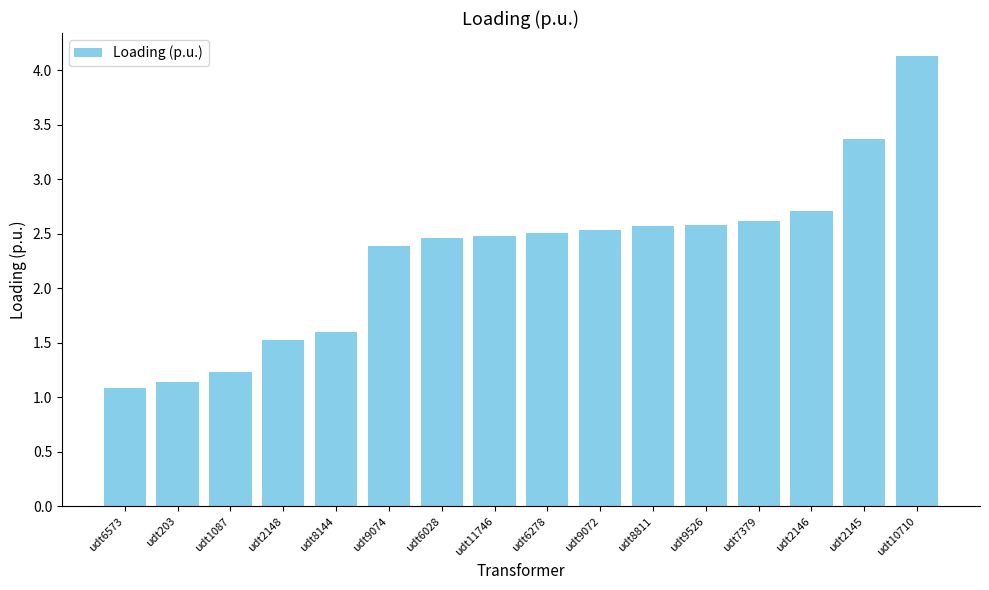

What is the value of the 3rd bar from the left?

1.2